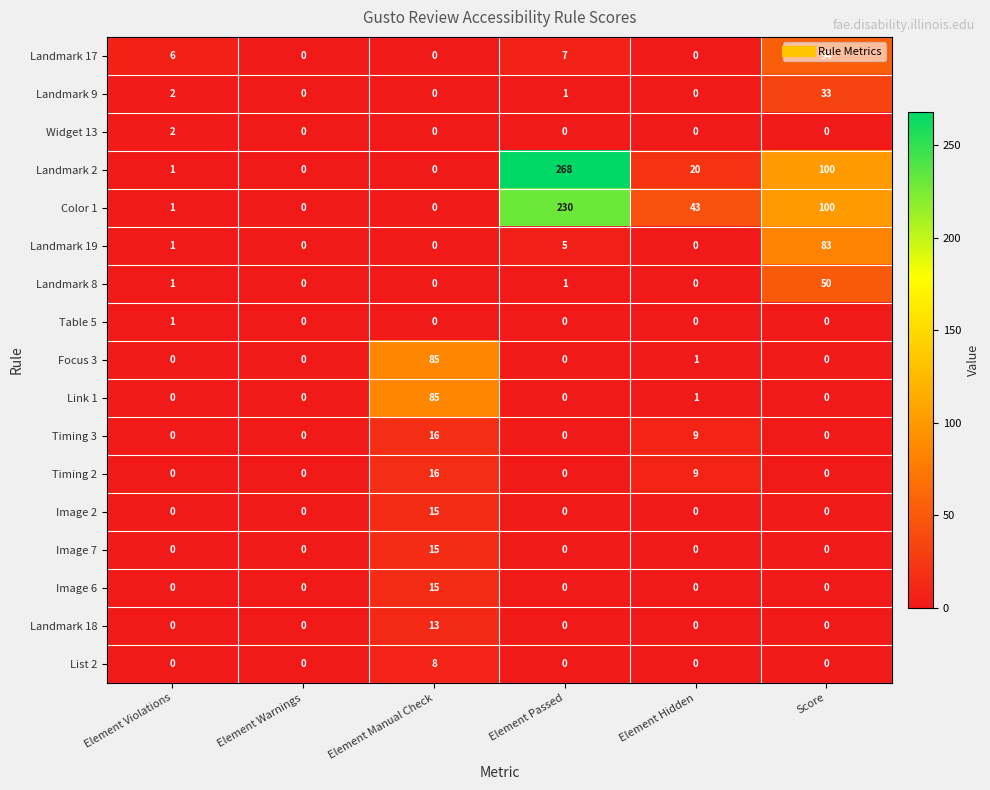

The List 2 series shows -3 at Score. True or false?

False